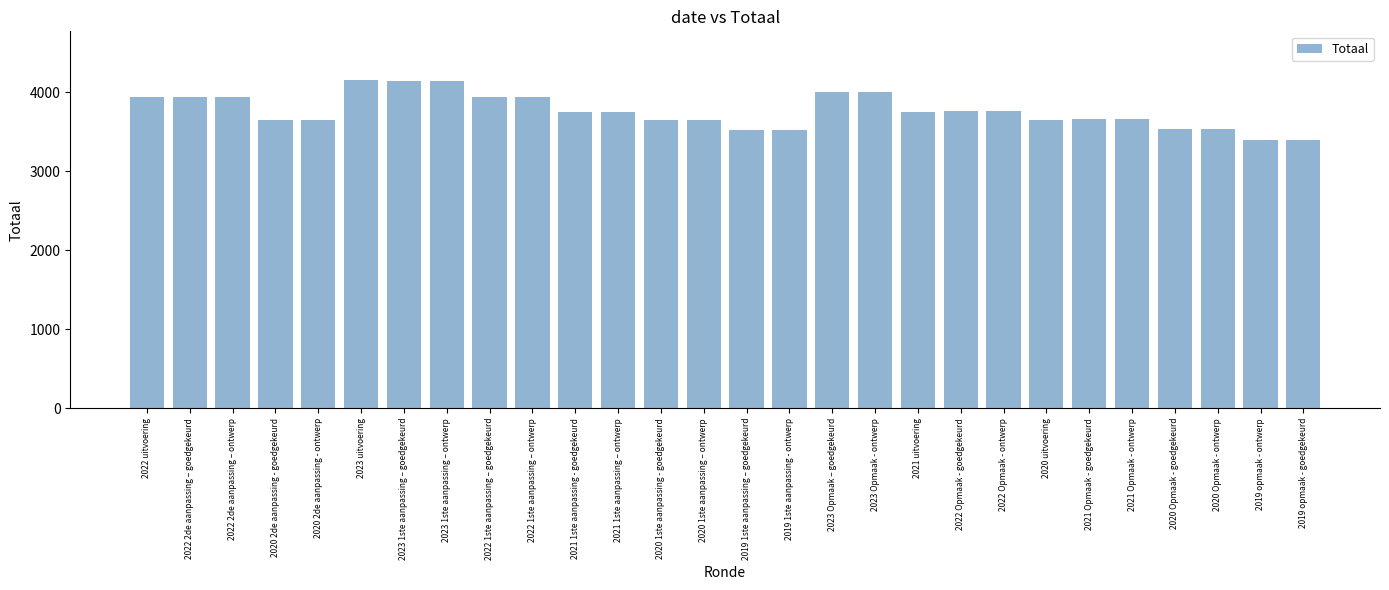

What is the change in value from 2020 1ste aanpassing – ontwerp to 2023 Opmaak – goedgekeurd?

+345